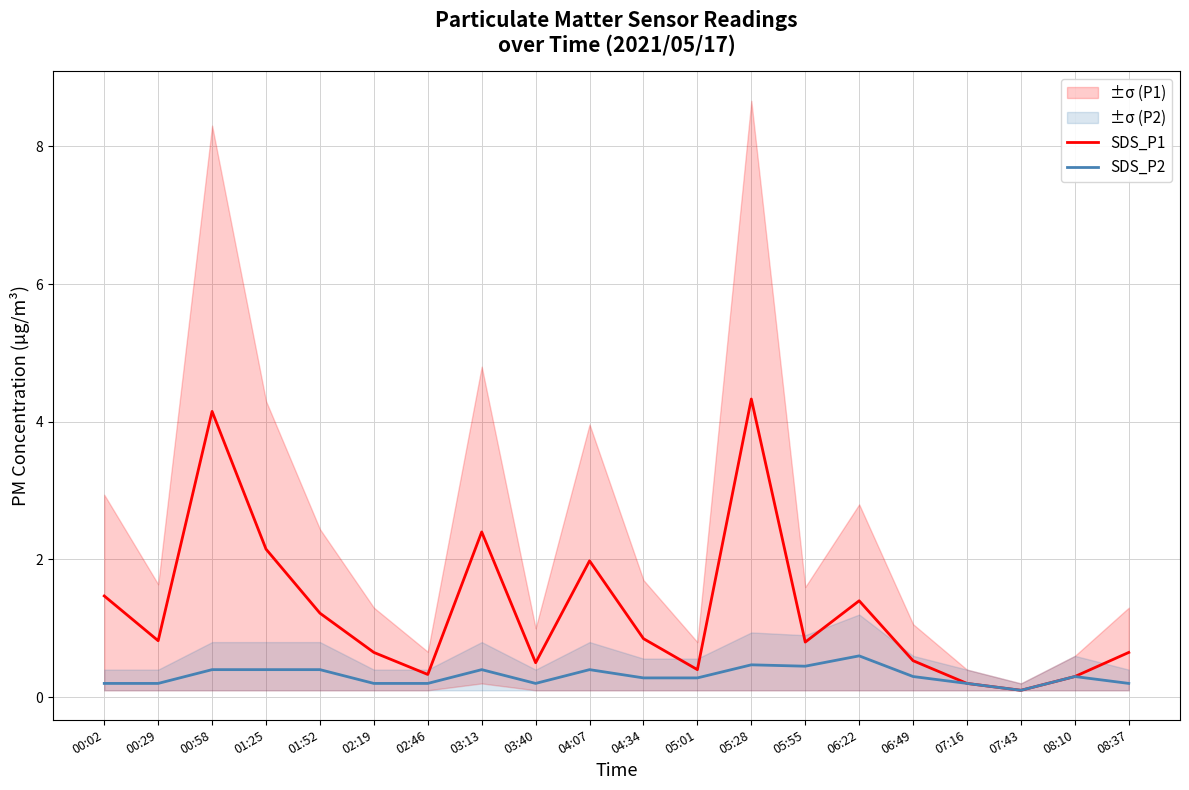

What is the greatest value displayed?

4.3